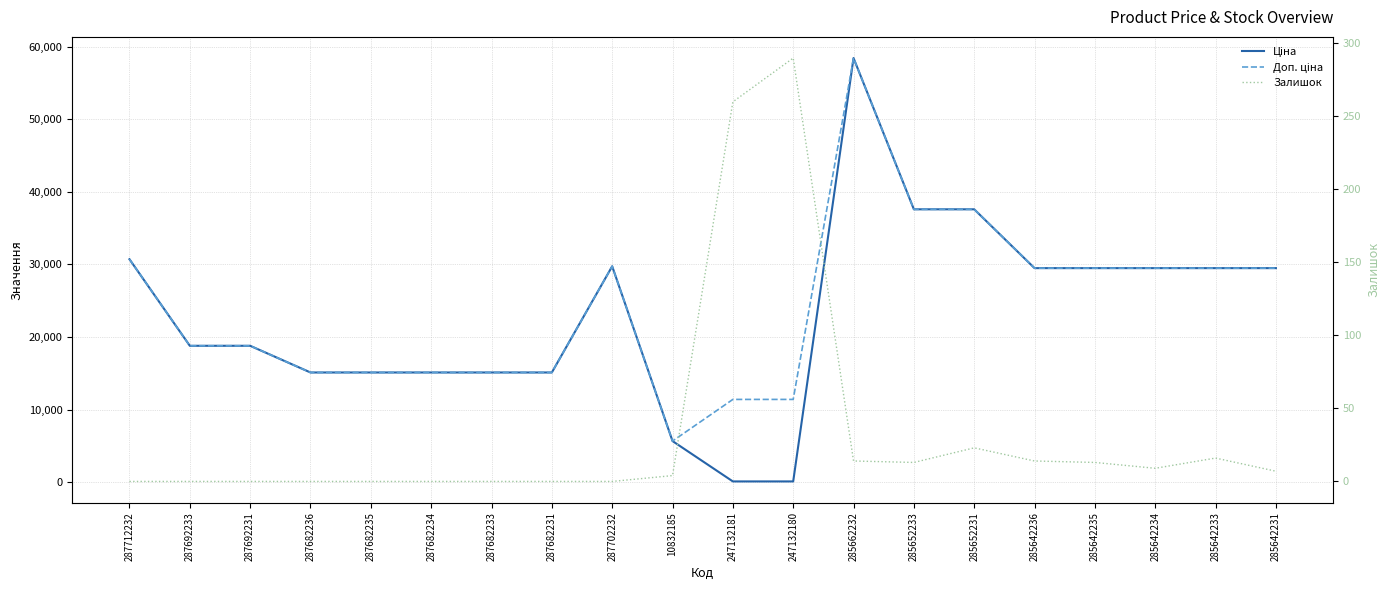

How many data points in Залишок are above 7?

9